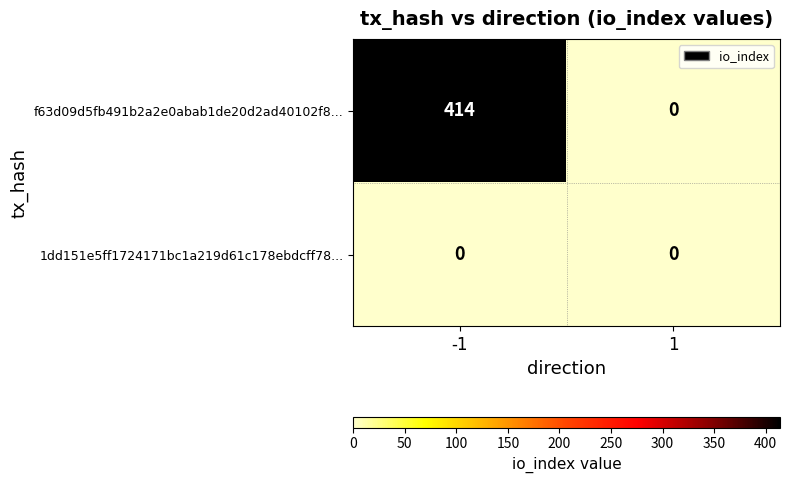

What is the difference between the highest and lowest values at -1?

414